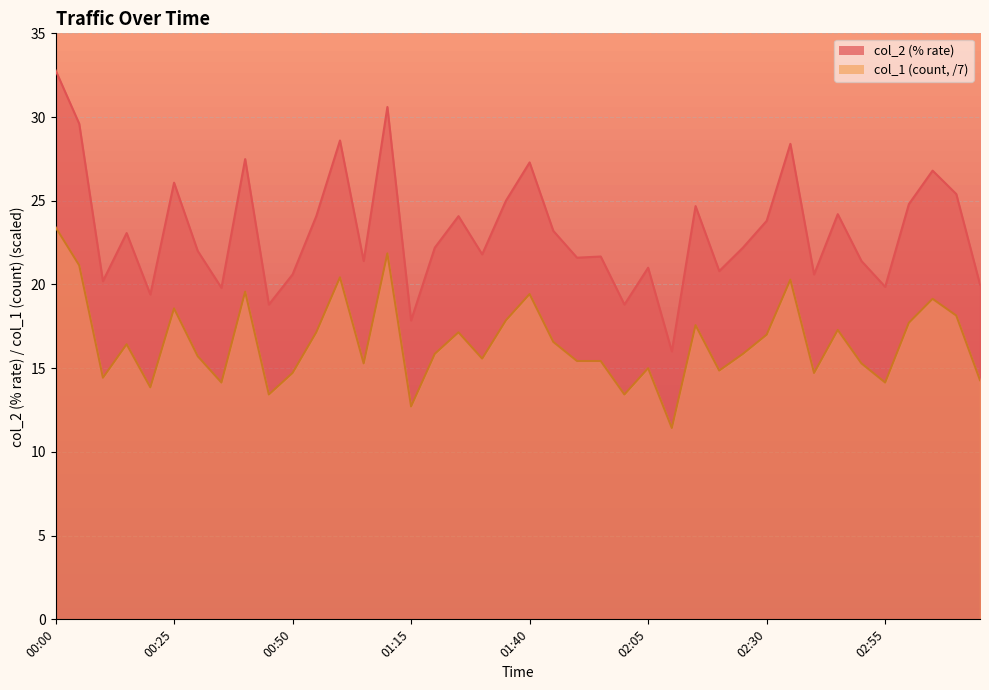

What is the value of the col_2 point at the 21st from the left?

27.3